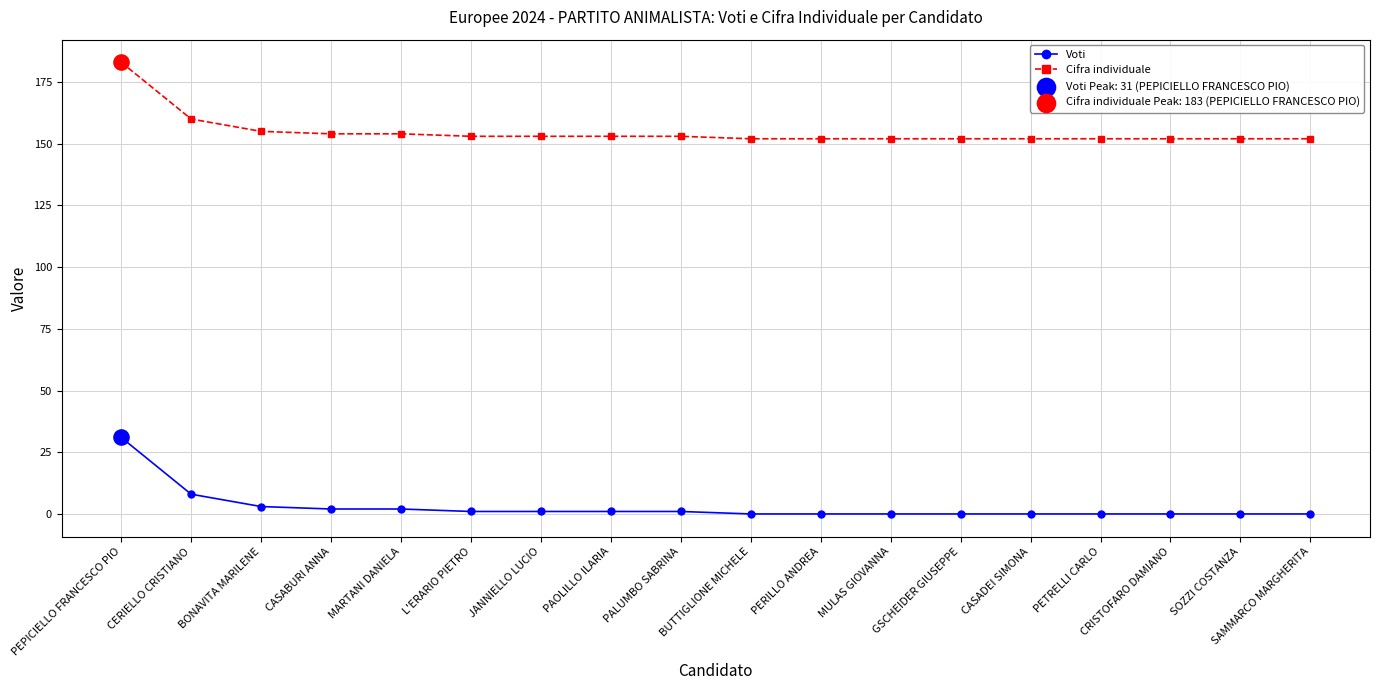

At which category is the sum across all series the highest?

PEPICIELLO FRANCESCO PIO